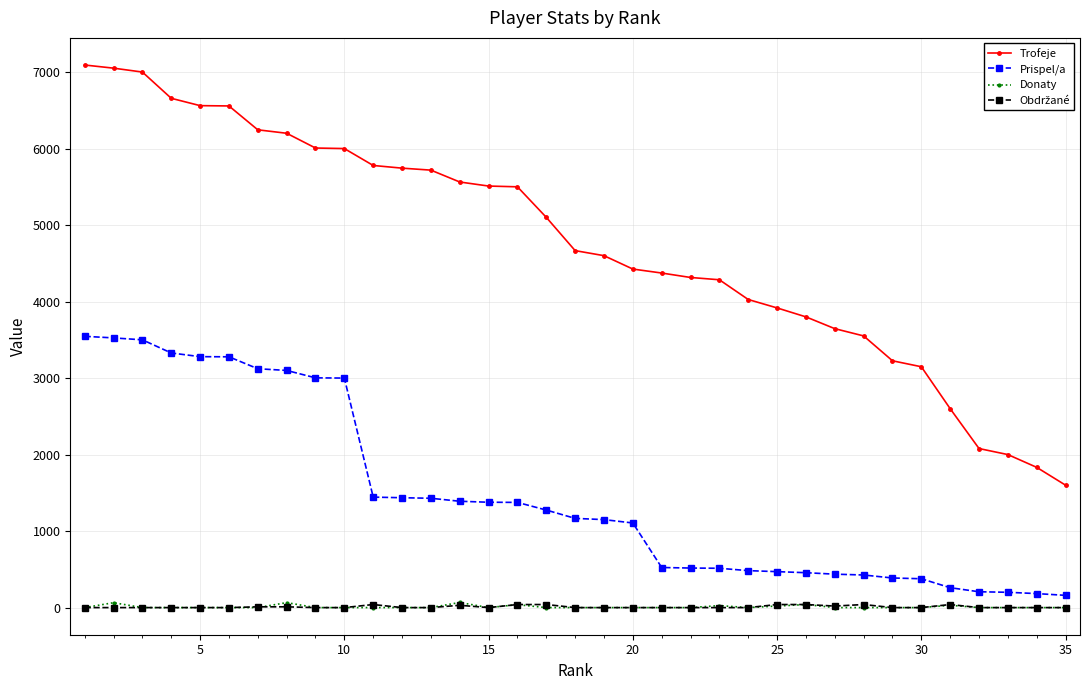

True or false: Prispel/a and Donaty intersect in this chart.

False